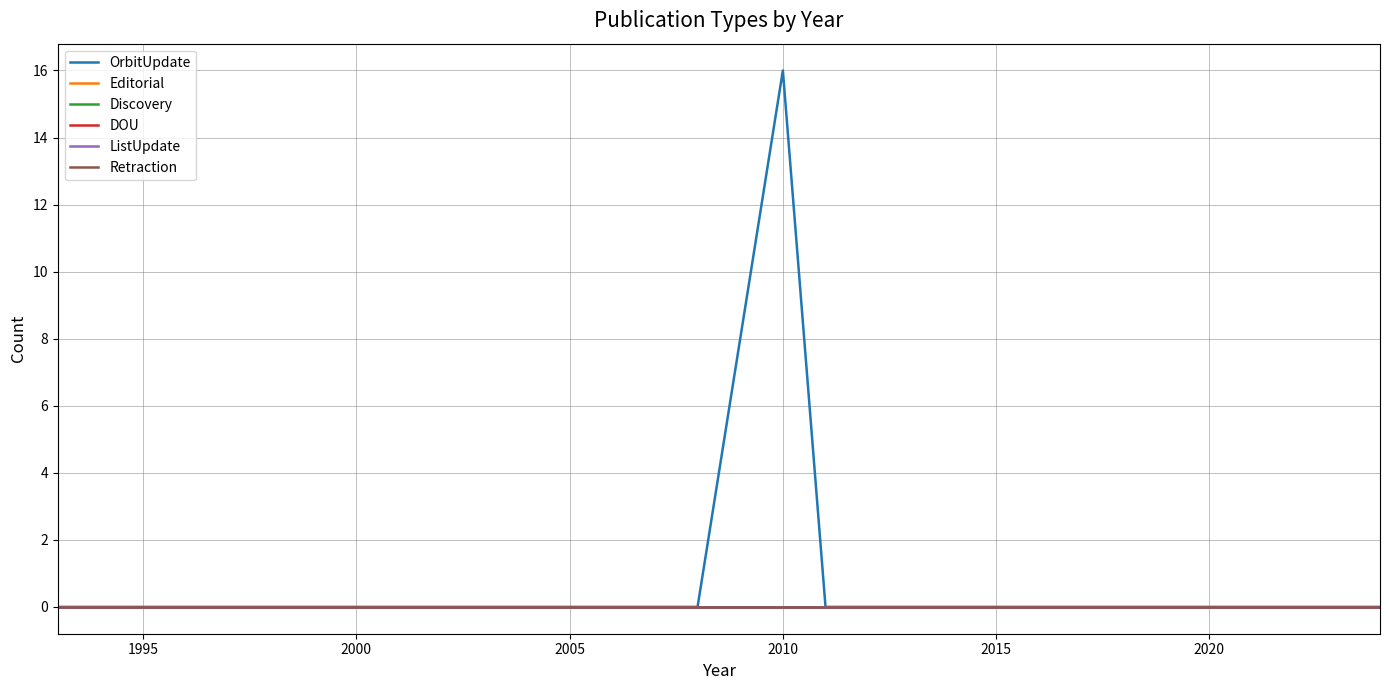

Does the chart display data point markers on the line(s)?

No